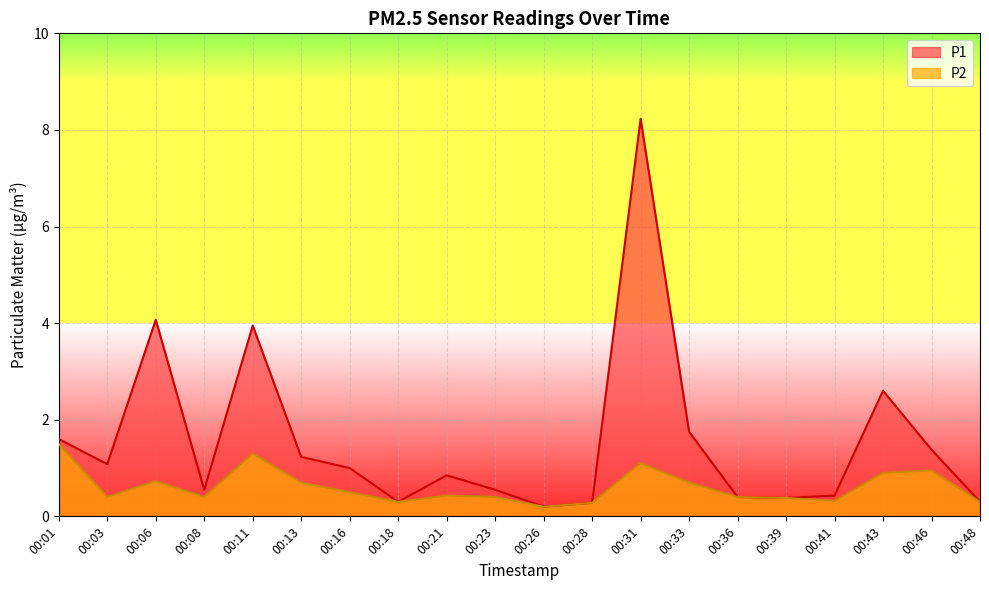

What is the sum of the P1 values at 00:41 and 00:18?

0.7